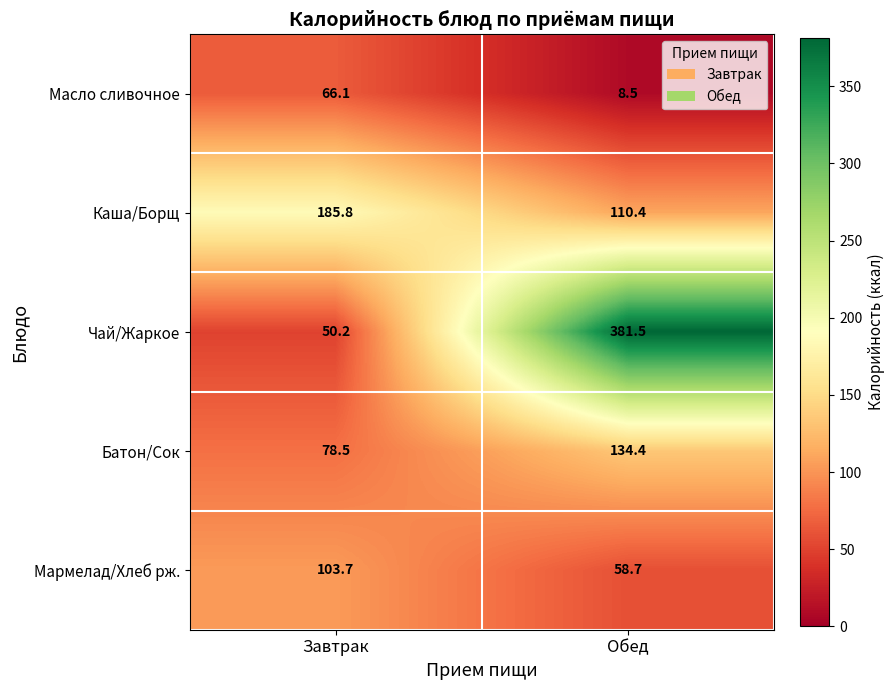

What is the difference between the maximum and minimum values in the Масло сливочное series?

57.6